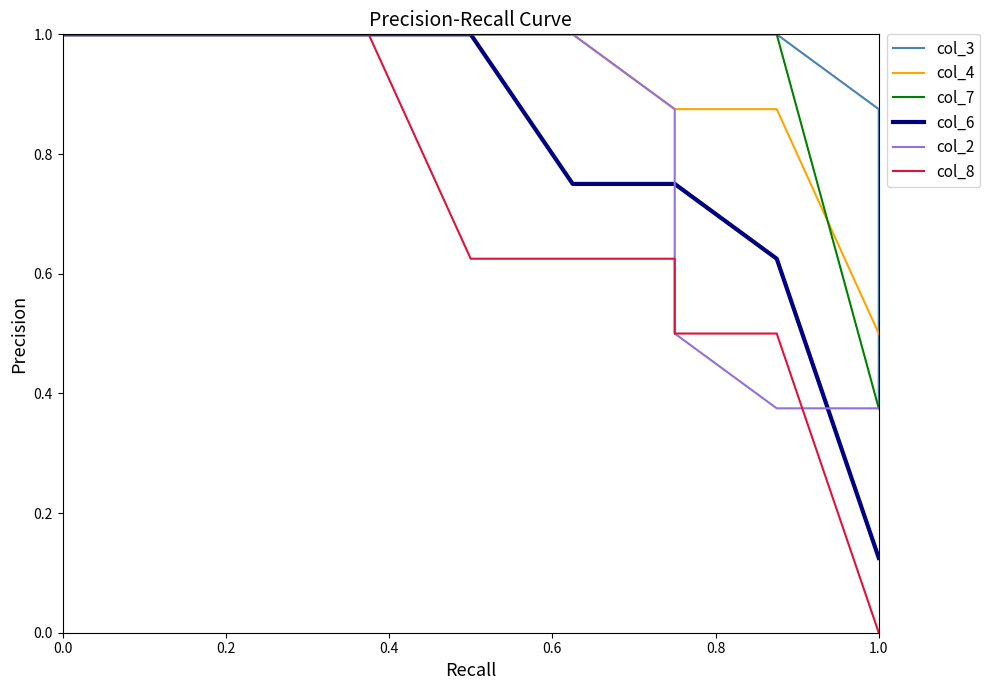

What is the difference between the highest and lowest values at 1.0?

0.9